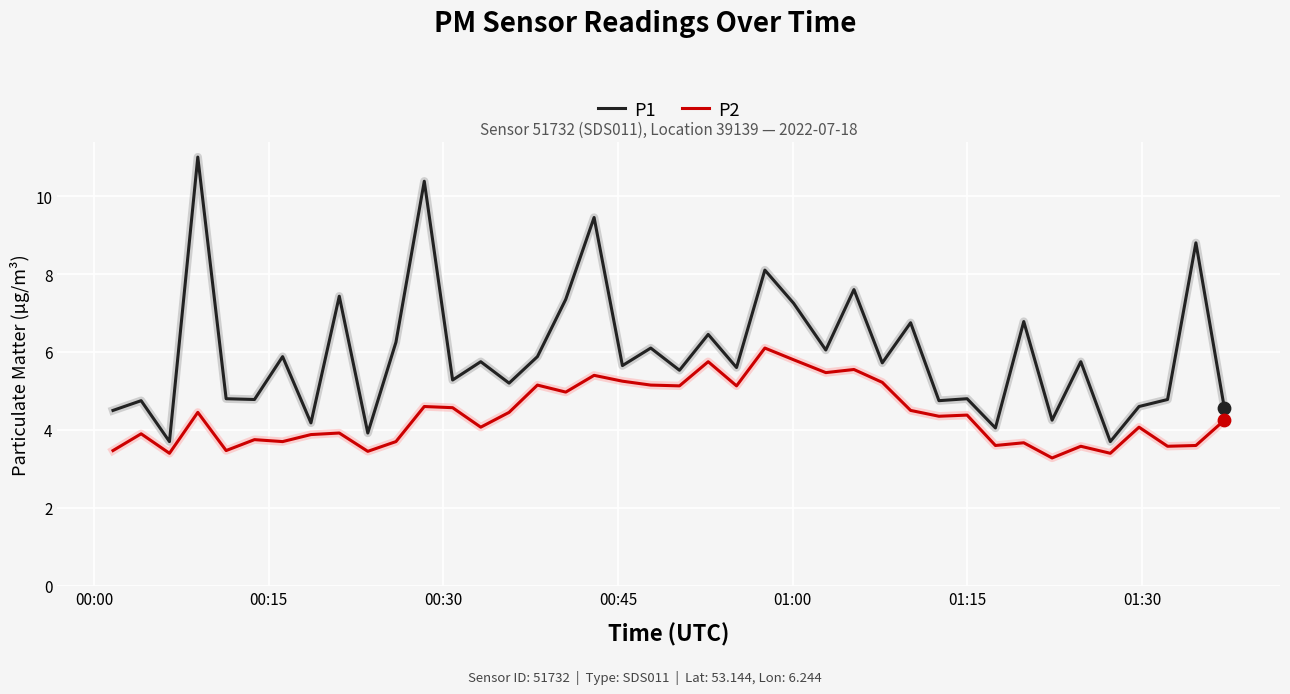

Which series has the widest spread of values?

P1